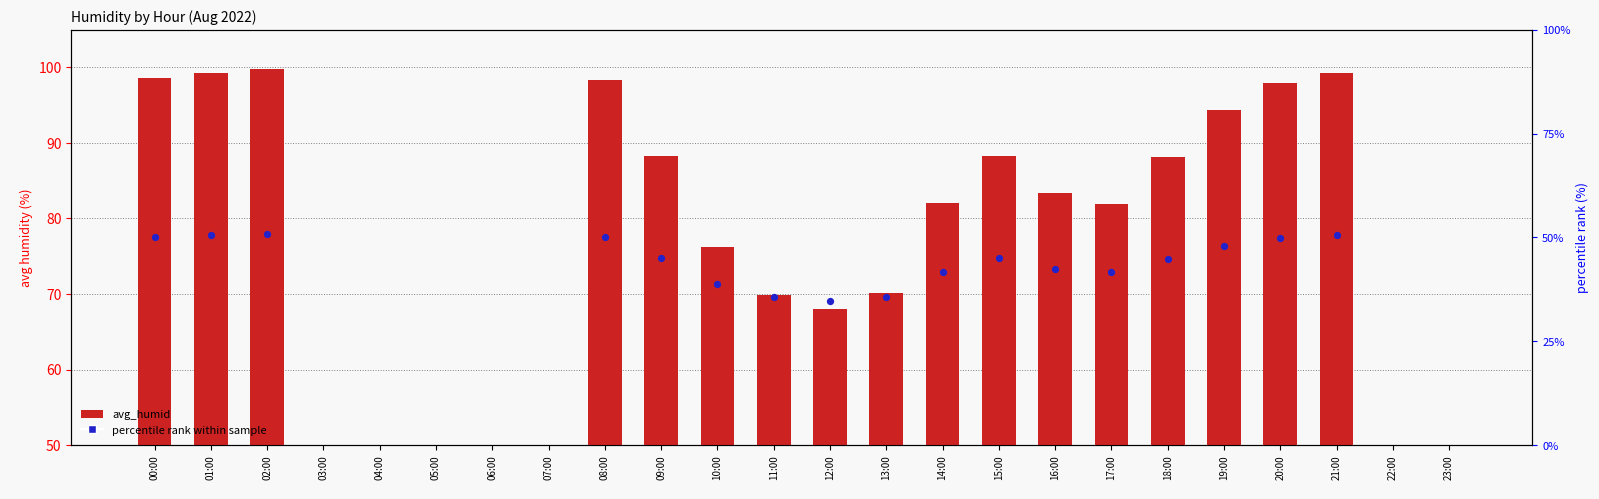

At how many categories does at least one series exceed 17?

17